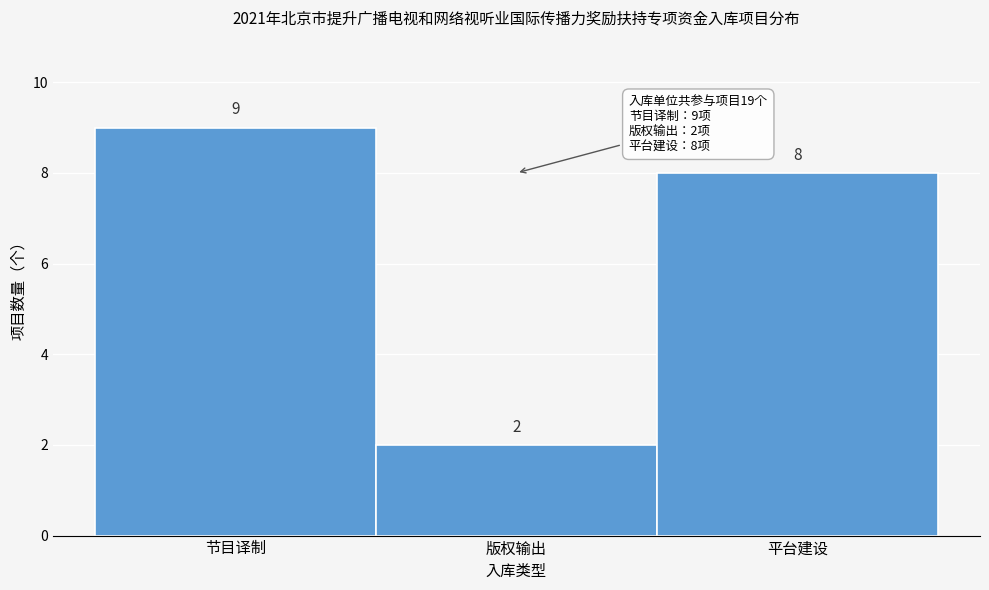

Reading left to right, transcribe all the data shown in this chart.

9	2	8